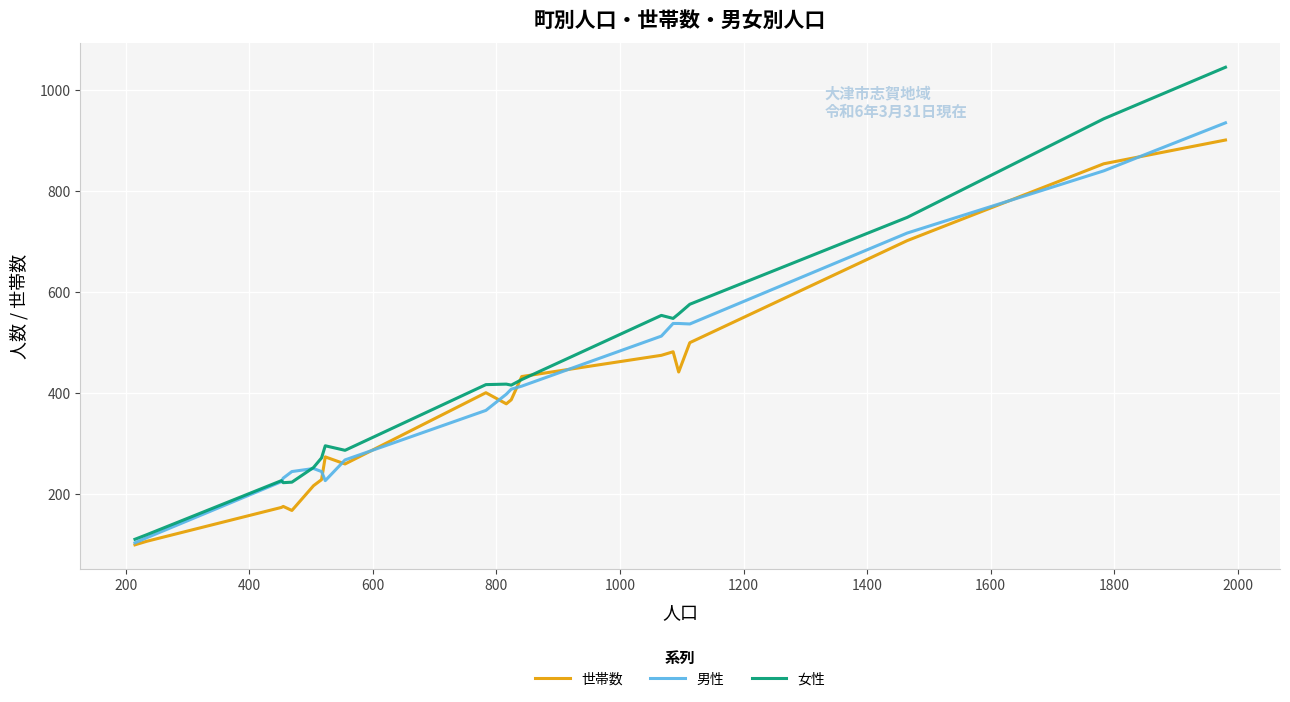

What is the difference between the maximum and second lowest values in the 男性 series?

821